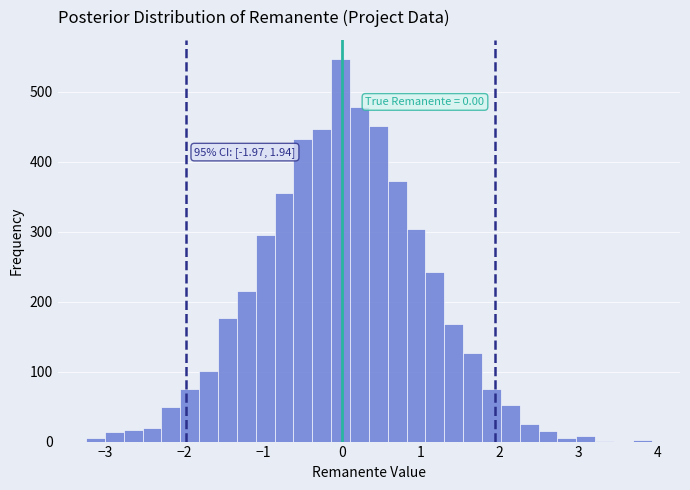

Around what value on the x-axis is the tallest bar? Give the approximate position of its centre, as read against the axis.

0.0